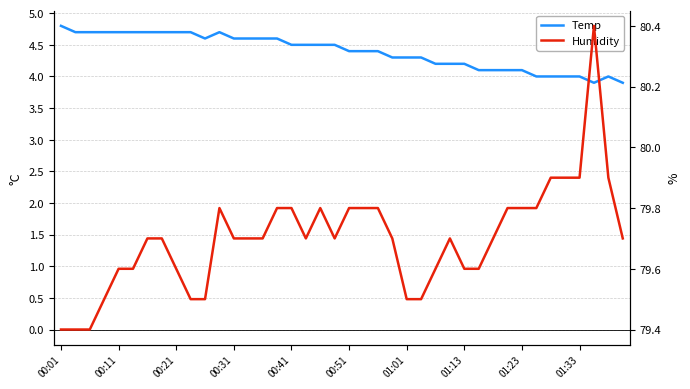

True or false: Temp has a value of 2.1 at 01:13.

False